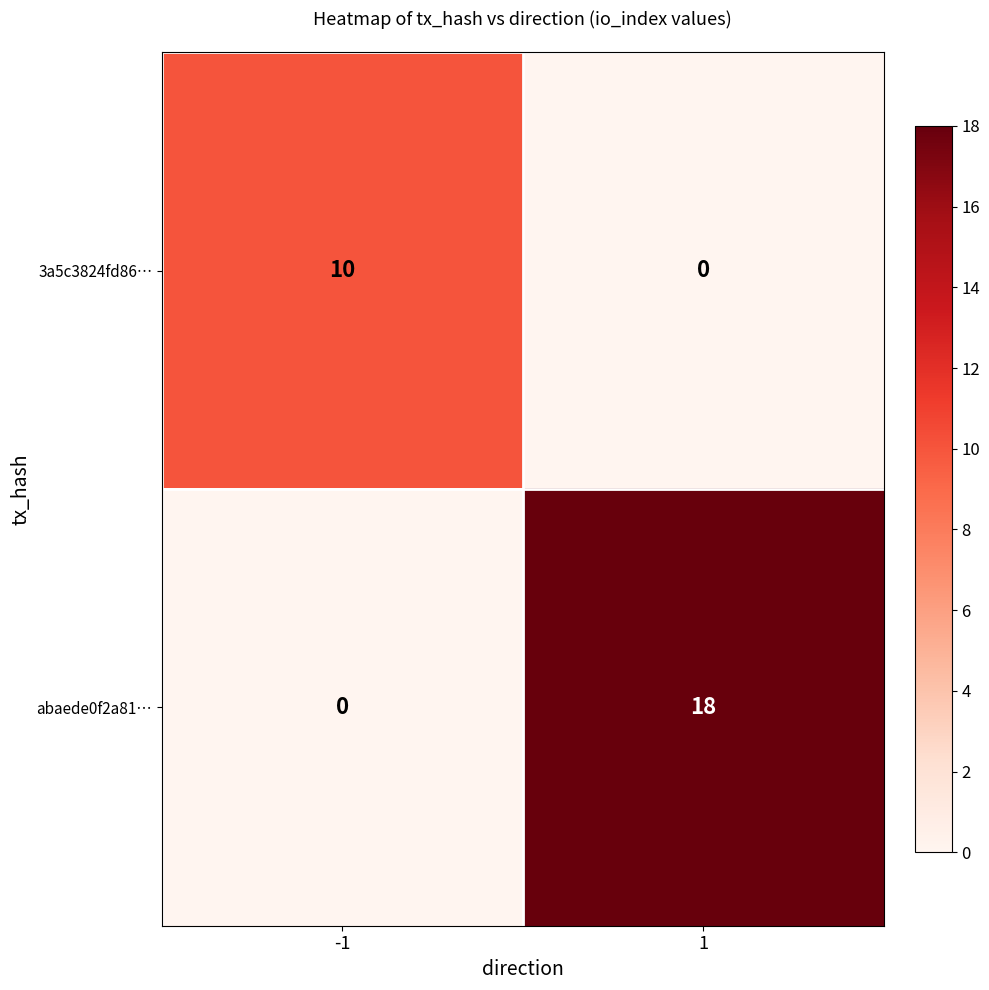

Rank the series by their maximum value, from highest to lowest.

abaede0f2a81…, 3a5c3824fd86…